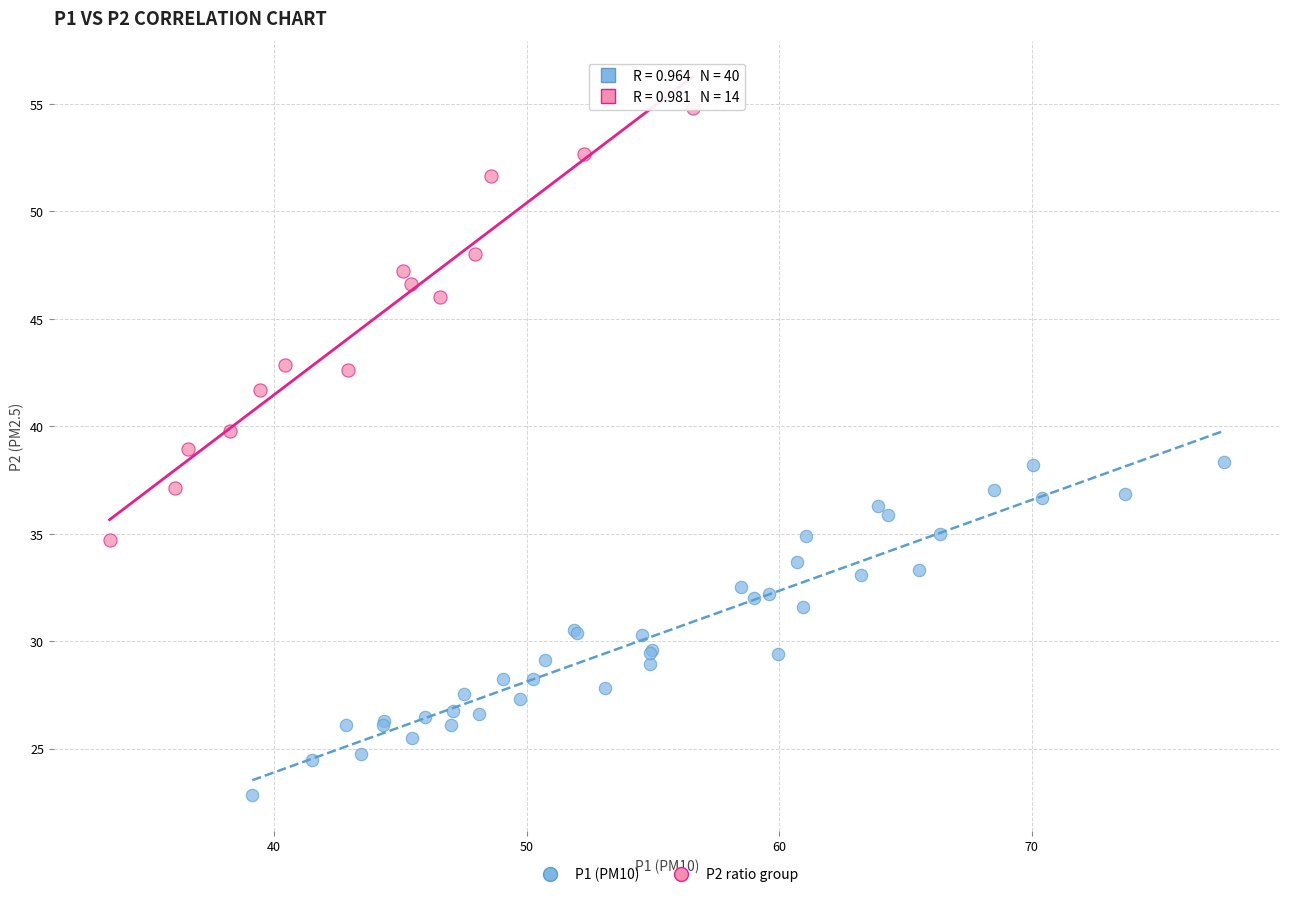

Which series has the largest Y range (max minus min)?

P2 ratio group